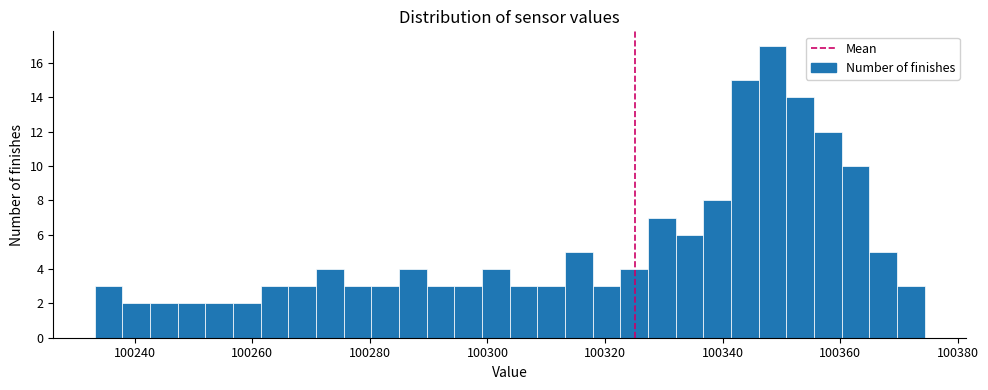

Read against the x-axis, roughly where is the centre of the tallest bar?

100348